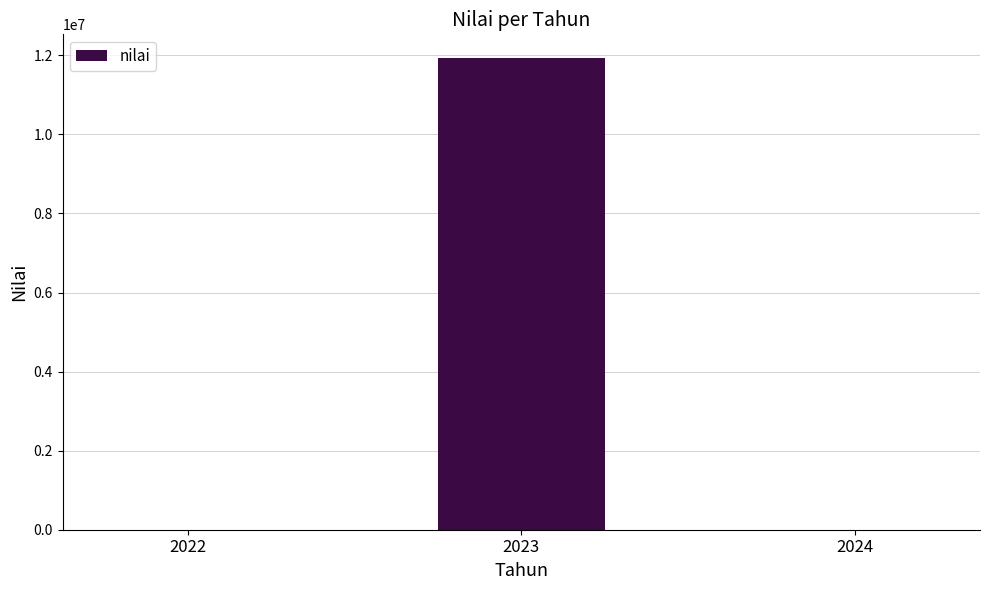

What is the change in value from 2022 to 2023?

+11935000